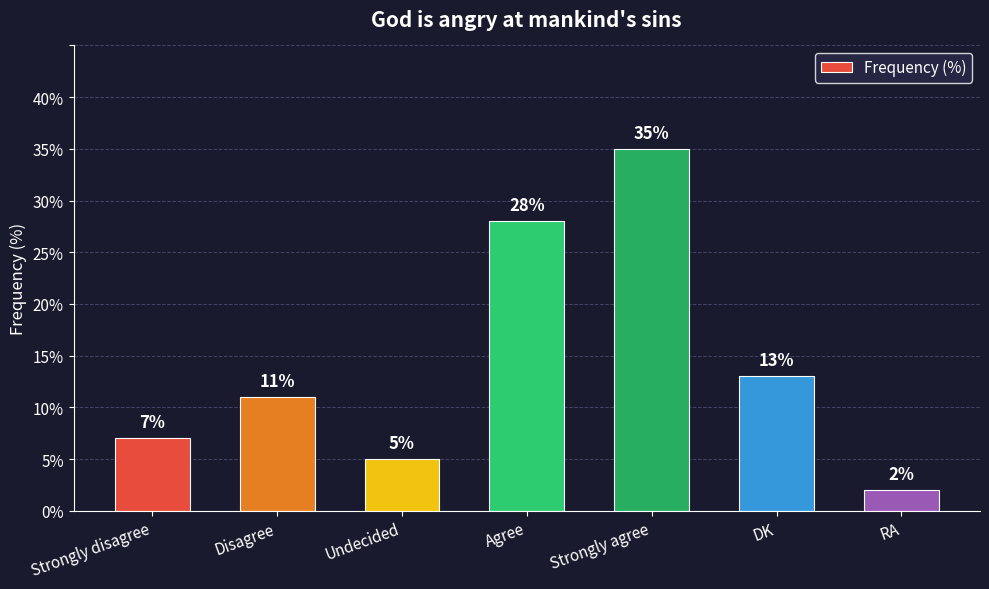

What is the average value?

14